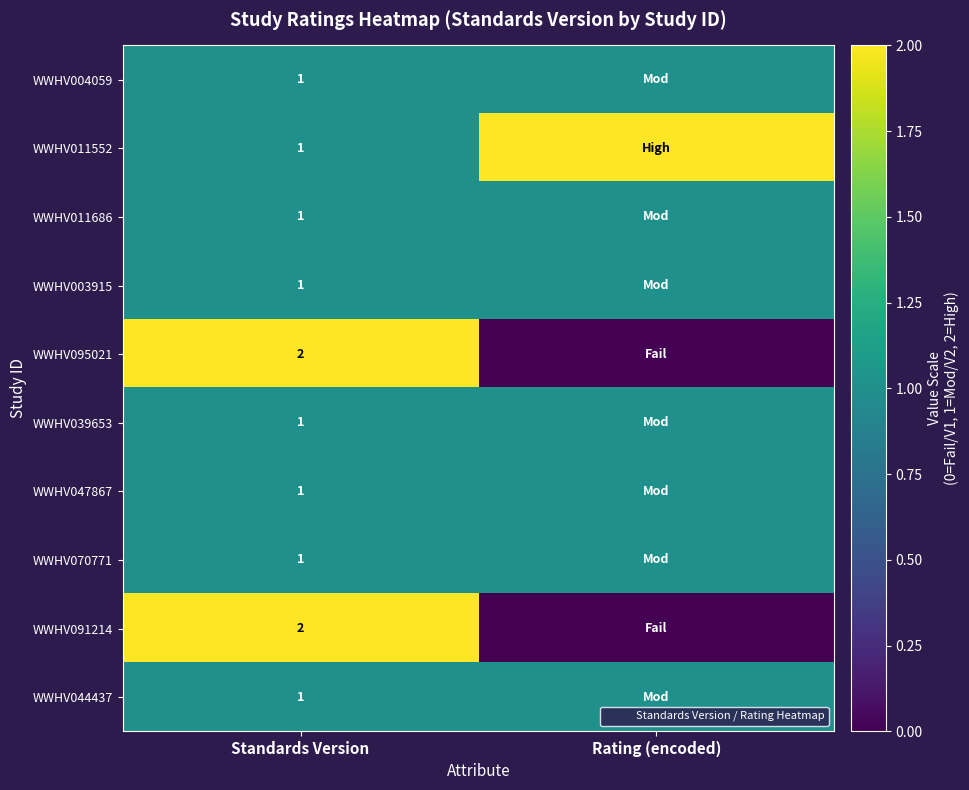

Where is WWHV011552 nearest to the value 1?

Standards Version